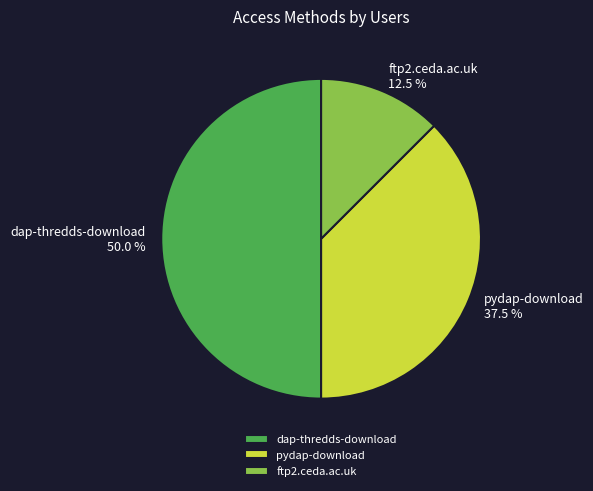

Does pydap-download represent more than half of the total?

No